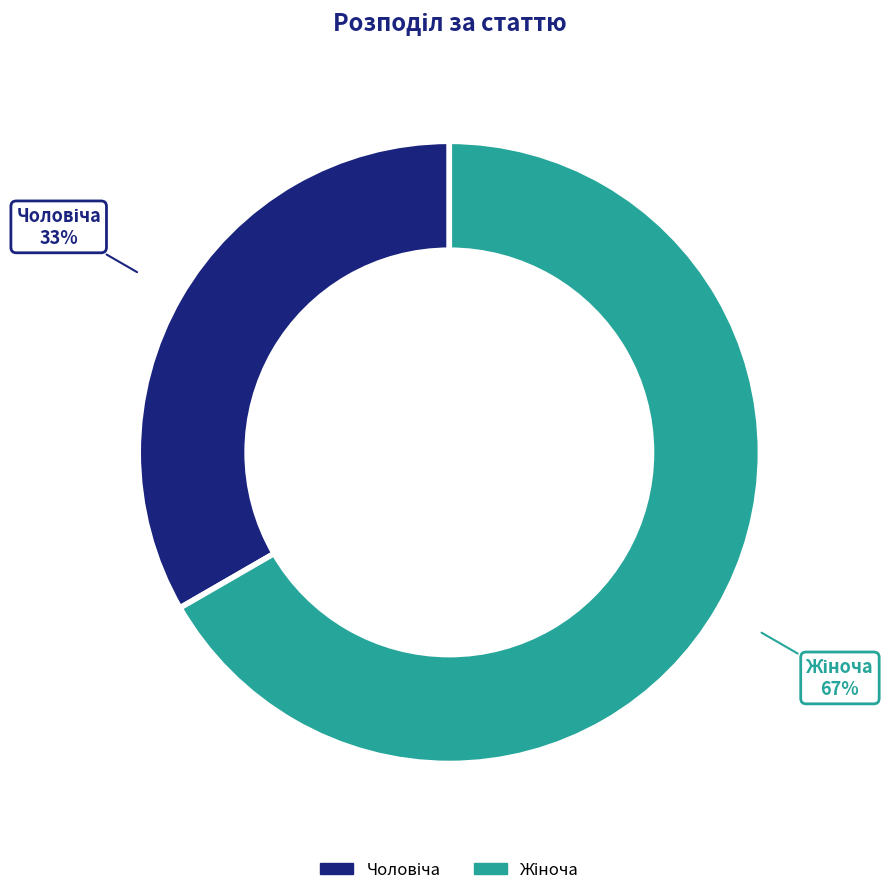

To the nearest percent, what is the average slice percentage?

50%